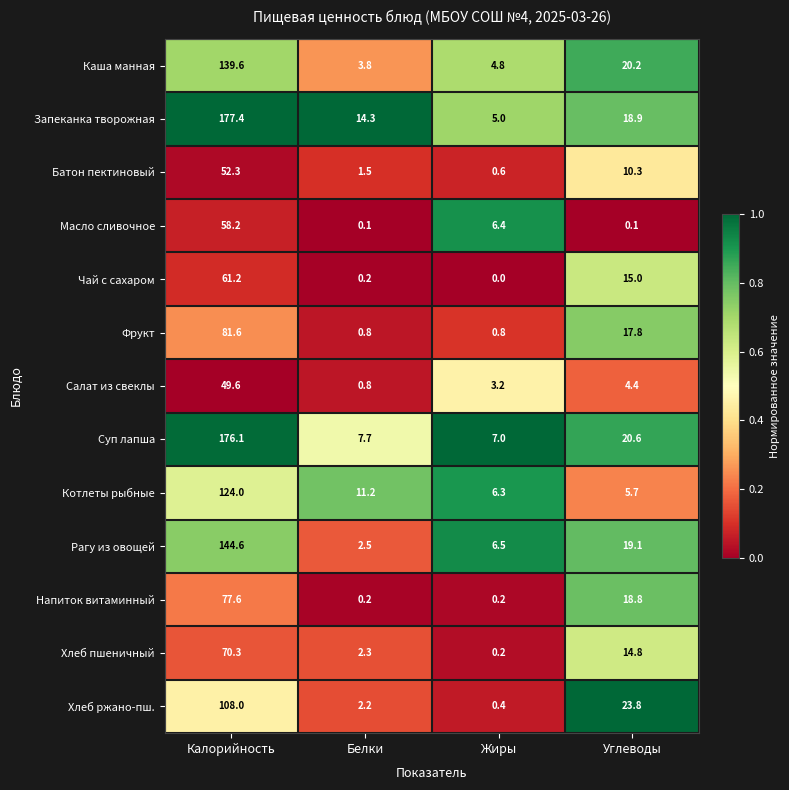

At which category is the sum across all series the highest?

Калорийность